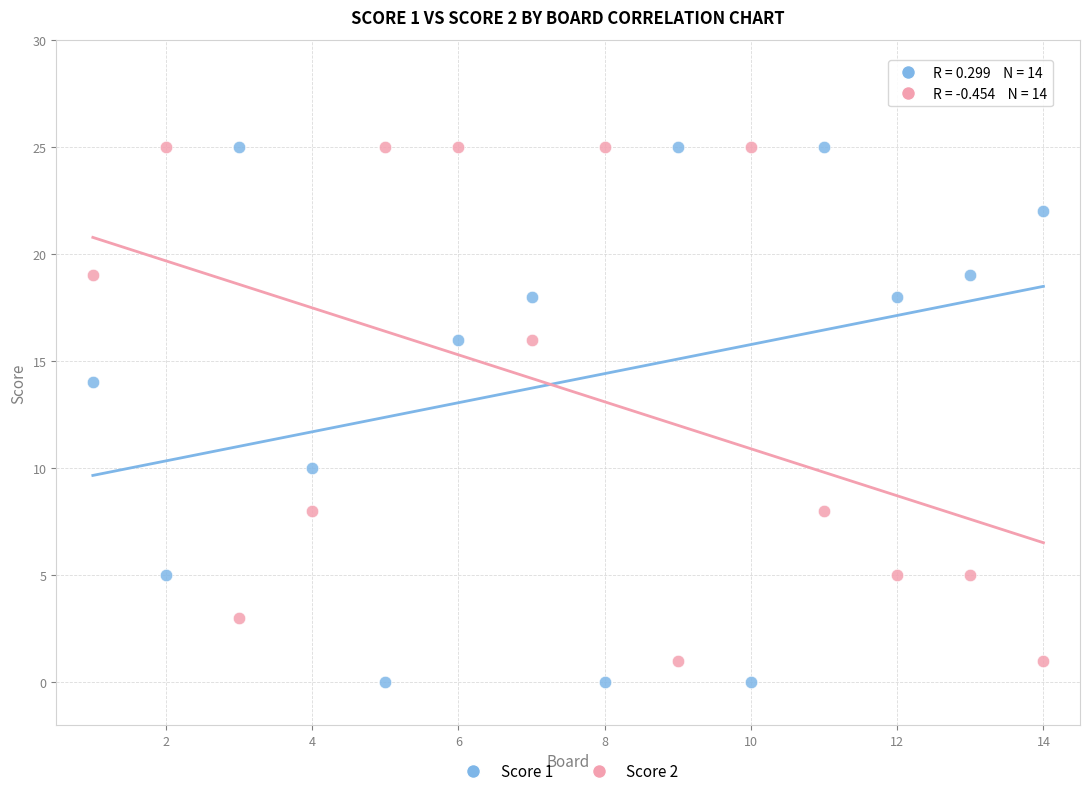

Across all data points, what is the range of X values (max minus min)?

13